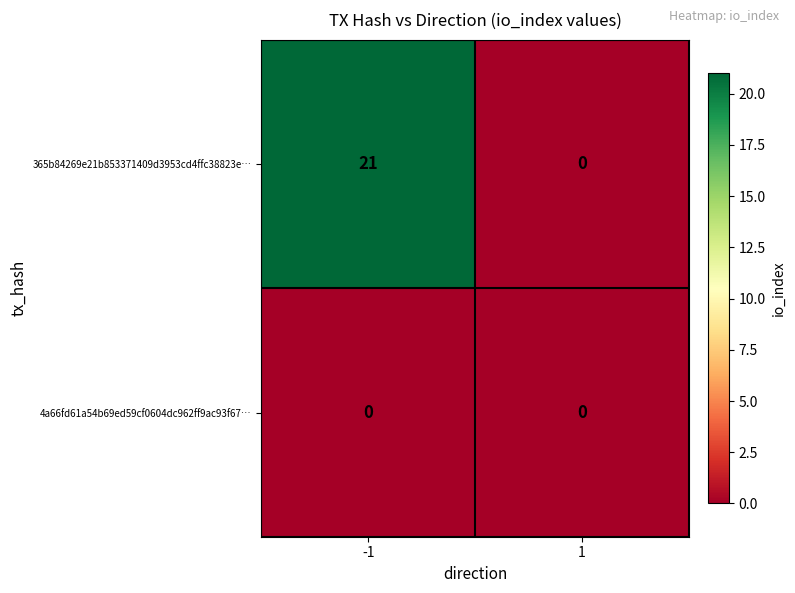

How many categories are shown in the chart?

2